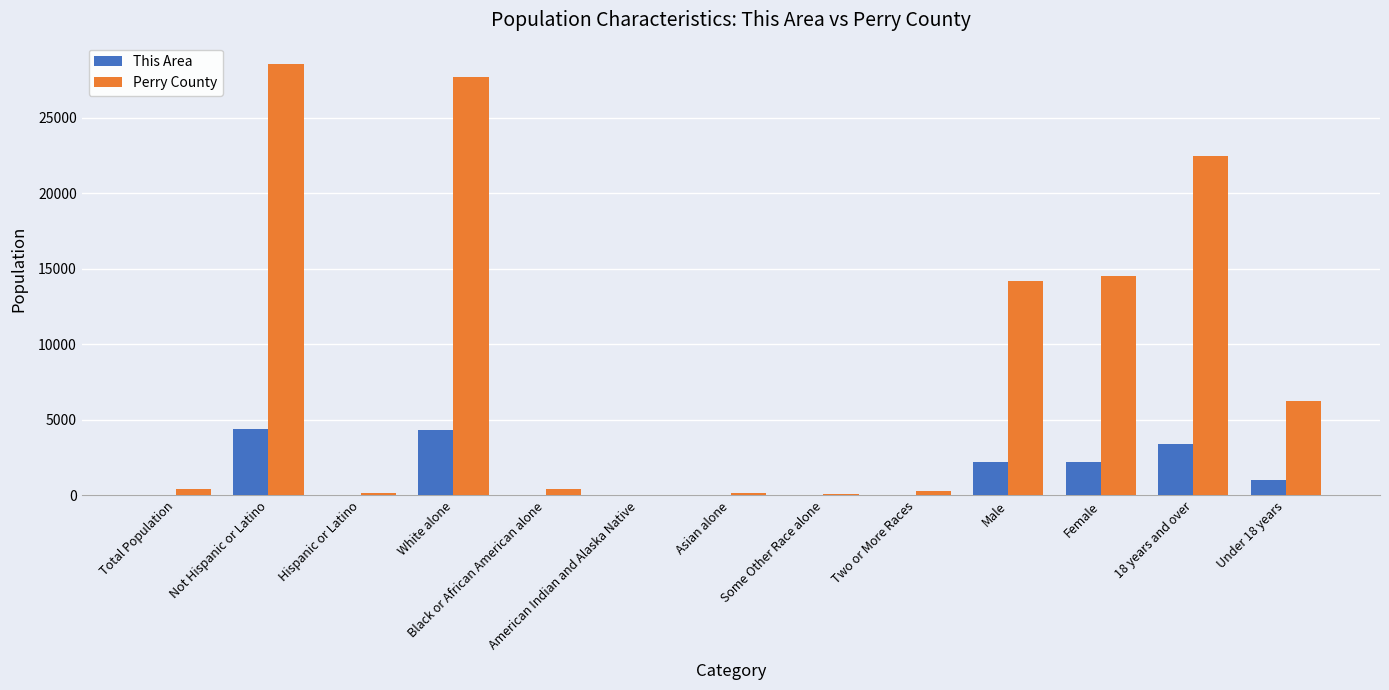

Are the bars horizontal?

No